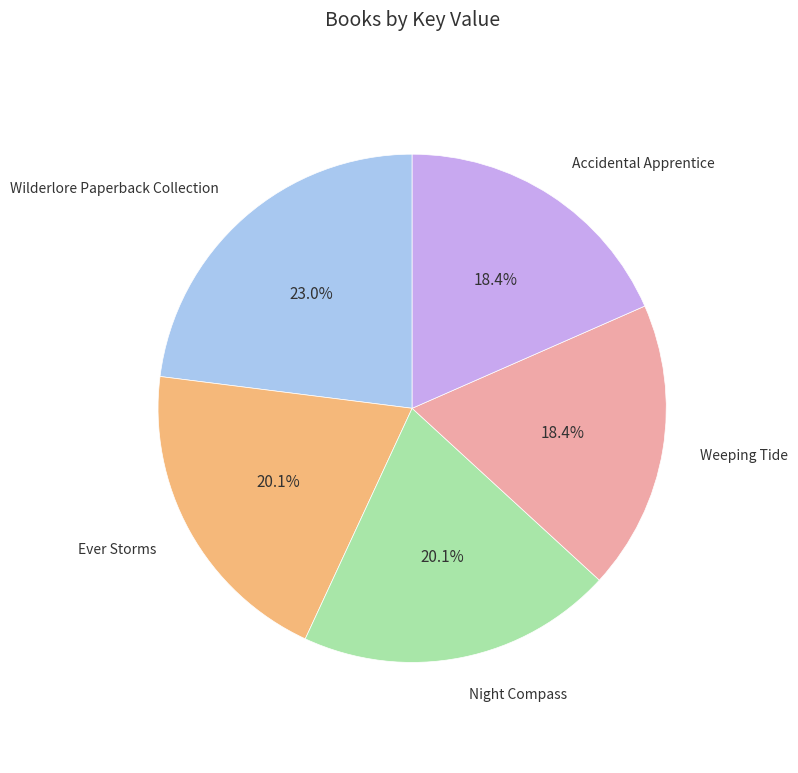

Is there a majority slice in this chart?

No